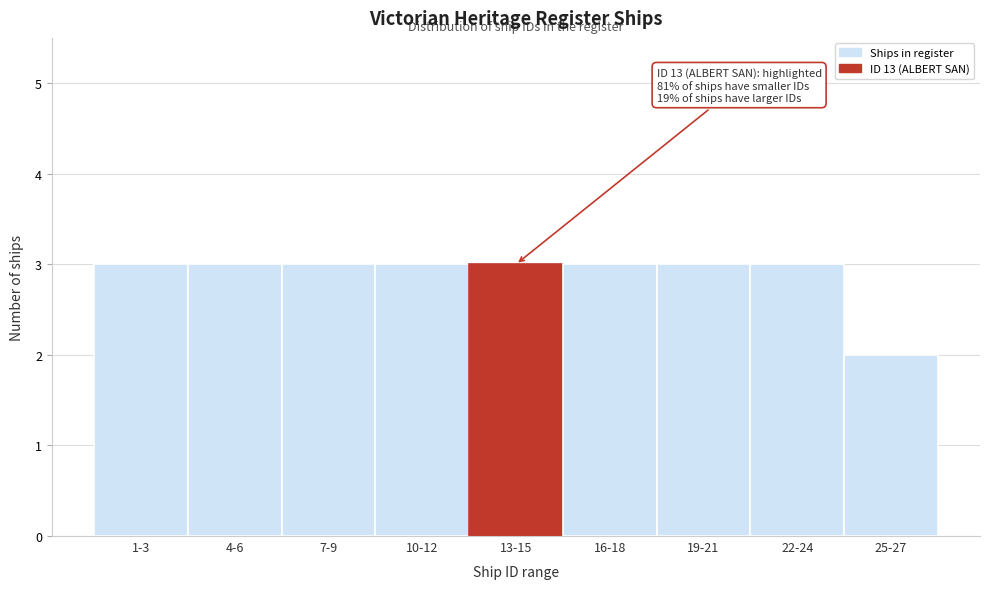

Reading left to right, transcribe all the data shown in this chart.

1-3=3	4-6=3	7-9=3	10-12=3	13-15=3	16-18=3	19-21=3	22-24=3	25-27=2